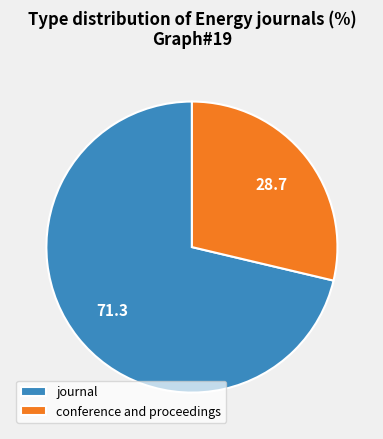

Count the number of slices in the pie.

2